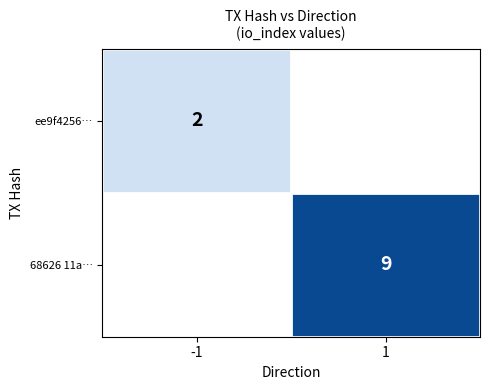

Between -1 and 1, which is larger?

1